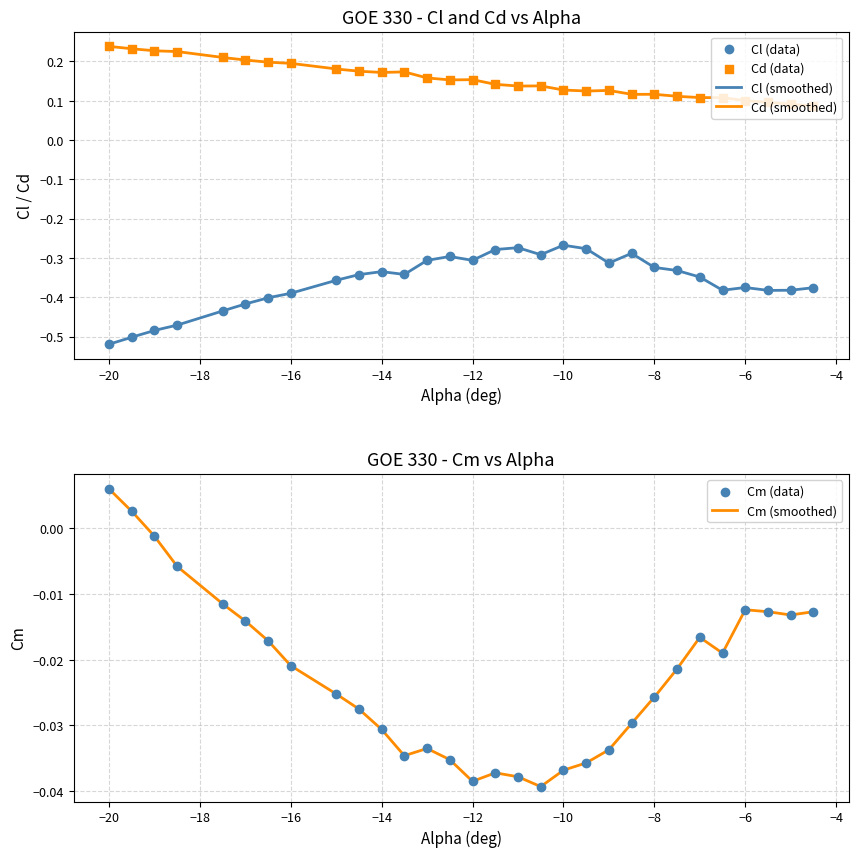

Which series contains the lowest Y value?

Cl